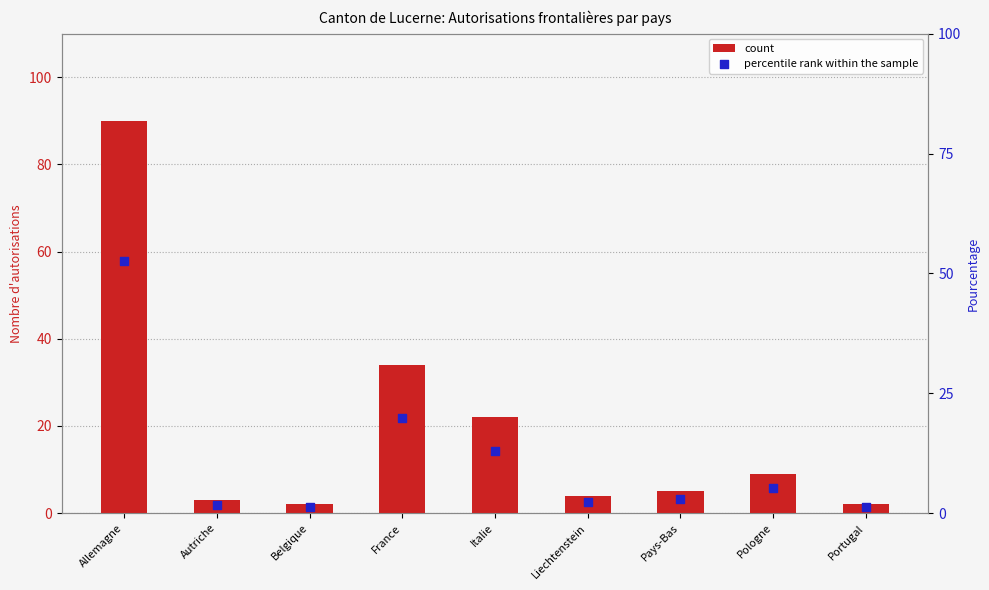

Is the value of percentile rank within the sample at France greater than the value of count at Autriche?

Yes